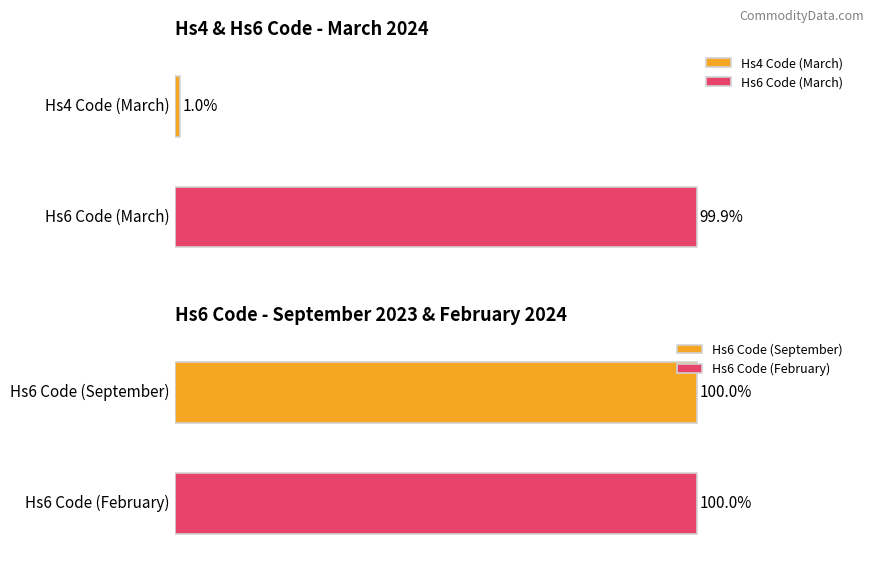

The value of Date_Year at September is 924. True or false?

False